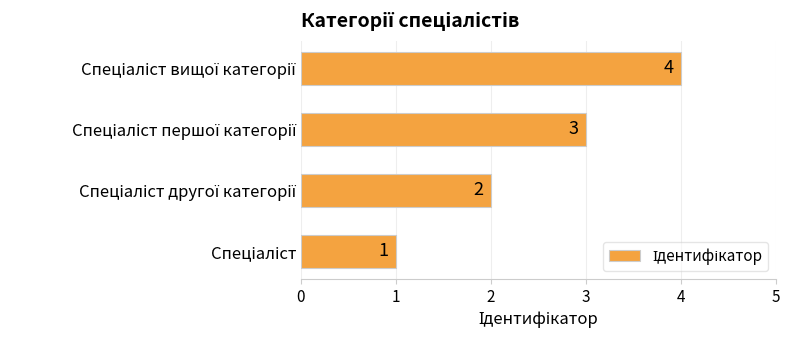

What is the sum of all values?

10